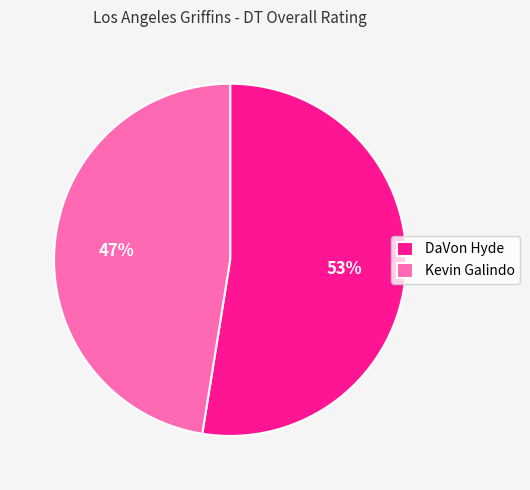

The Kevin Galindo slice represents 42% of the pie. True or false?

False